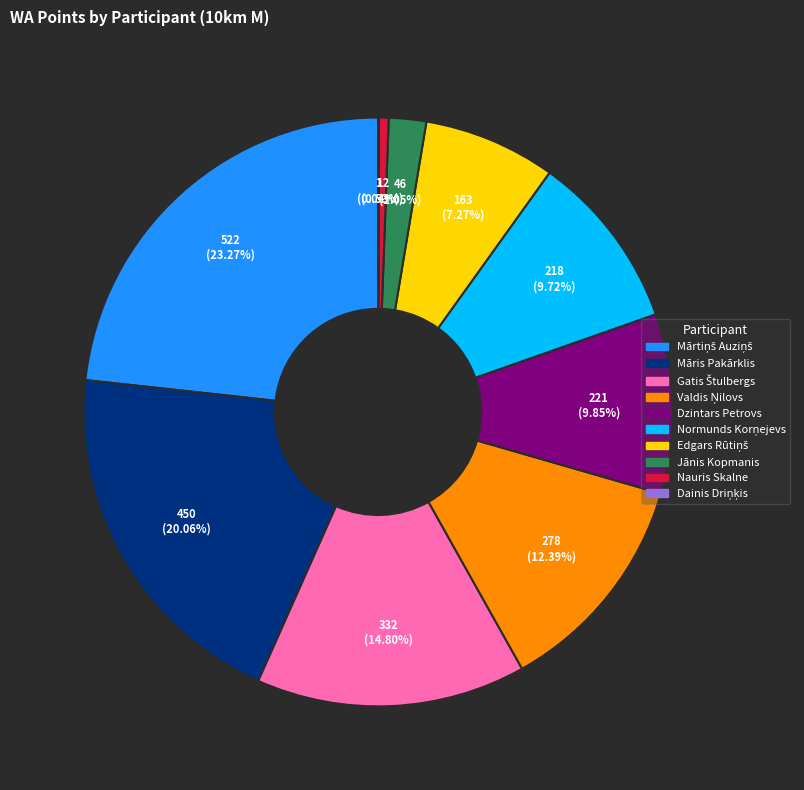

Is there any slice that represents more than half of the pie?

No